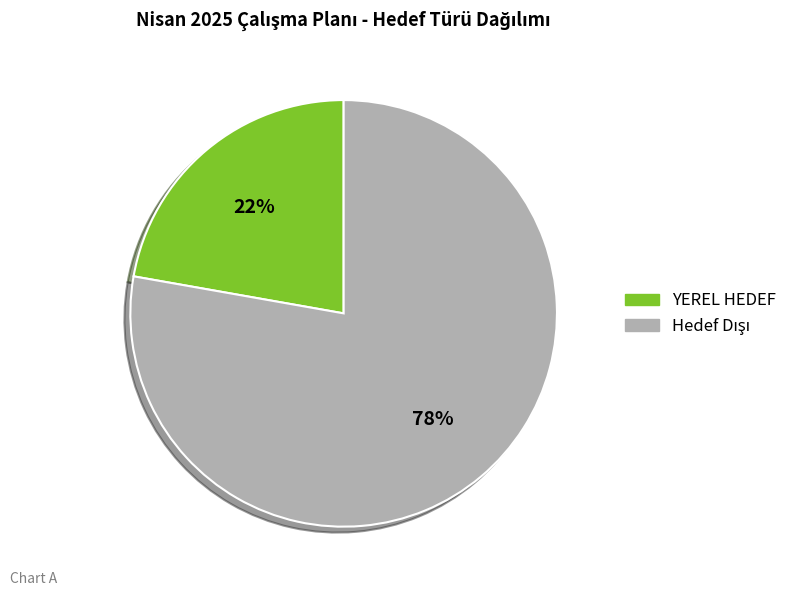

How many segments does this pie chart have?

2